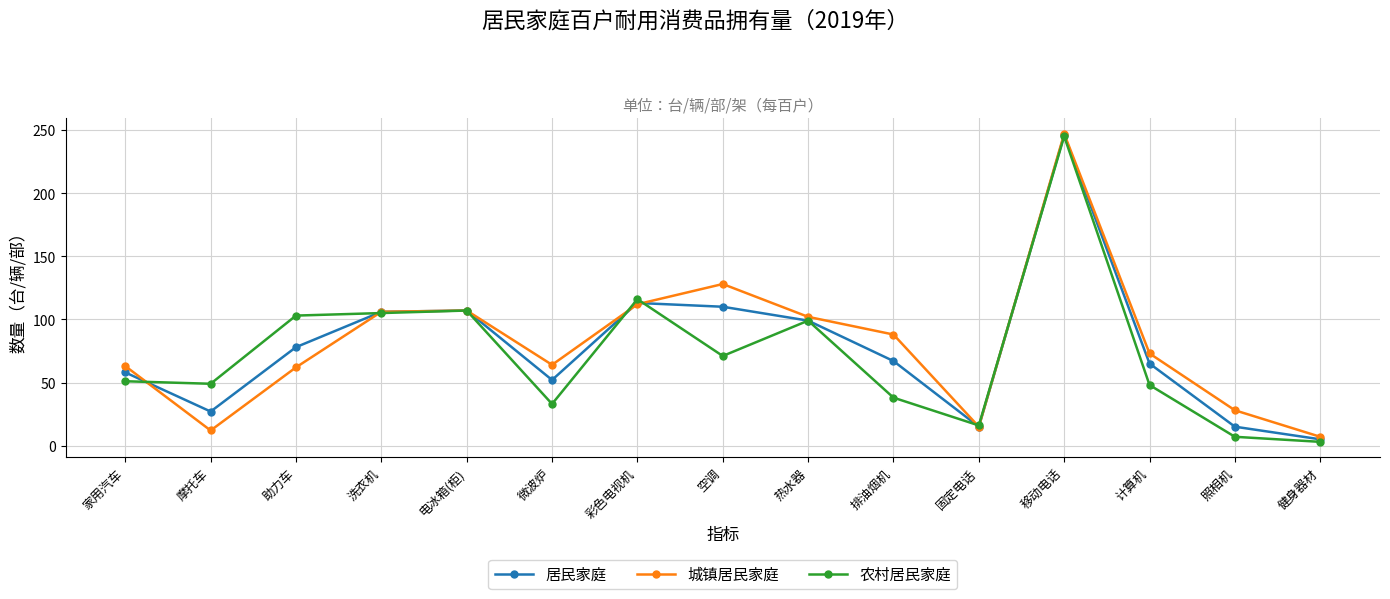

What is the value of the 居民家庭 point at the 11th from the left?

15